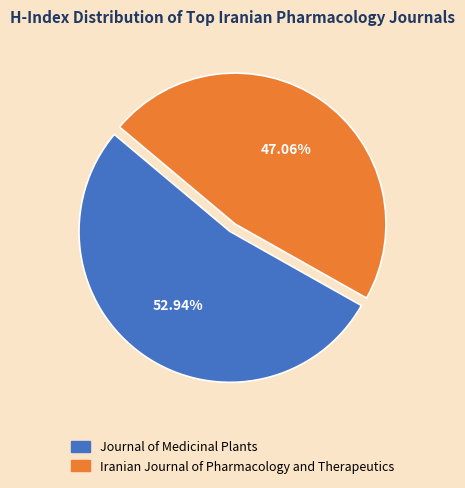

What percentage do Iranian Journal of Pharmacology and Therapeutics and Journal of Medicinal Plants together represent?

100.0%